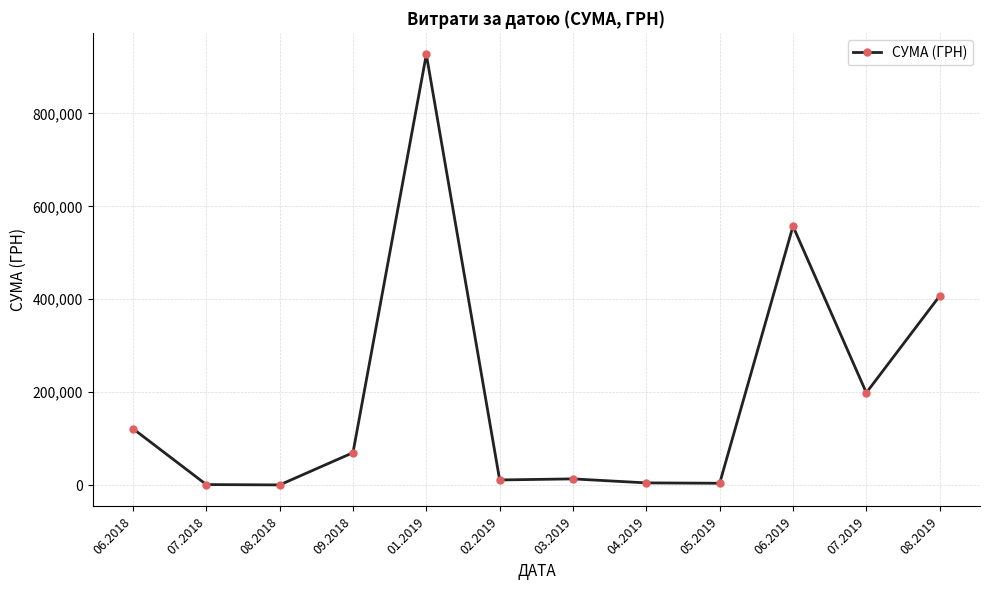

How many lines are shown in the chart?

1